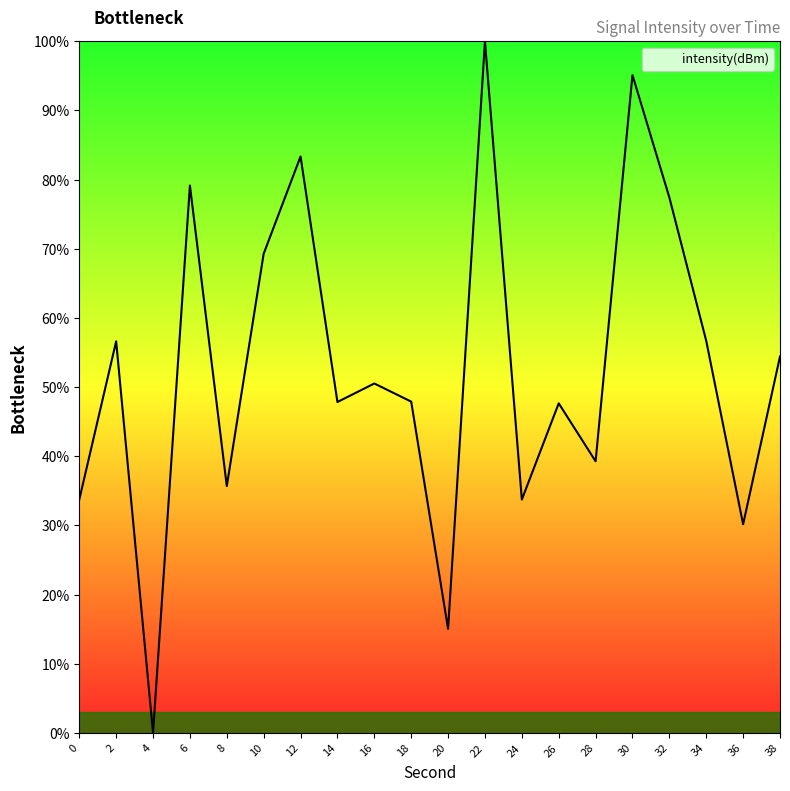

What is the greatest value displayed?

100.0